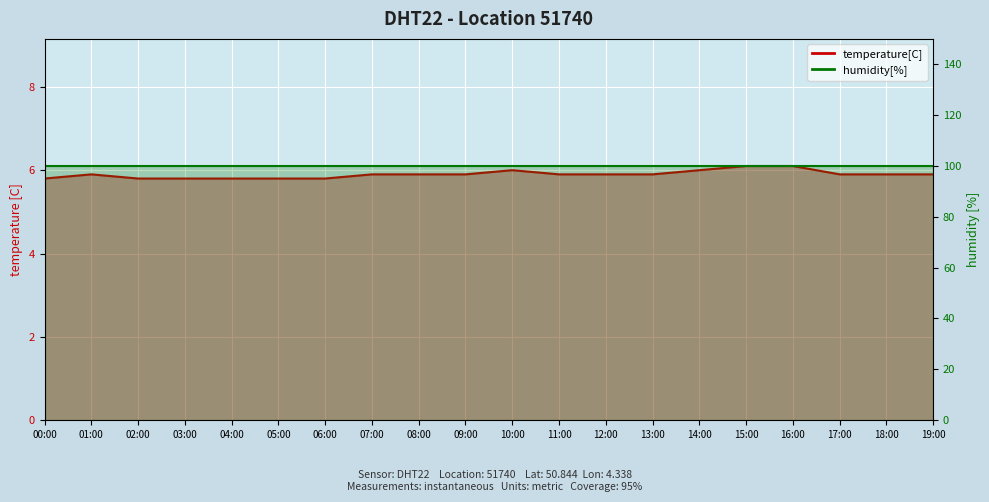

At which label is the value closest to 5?

00:00